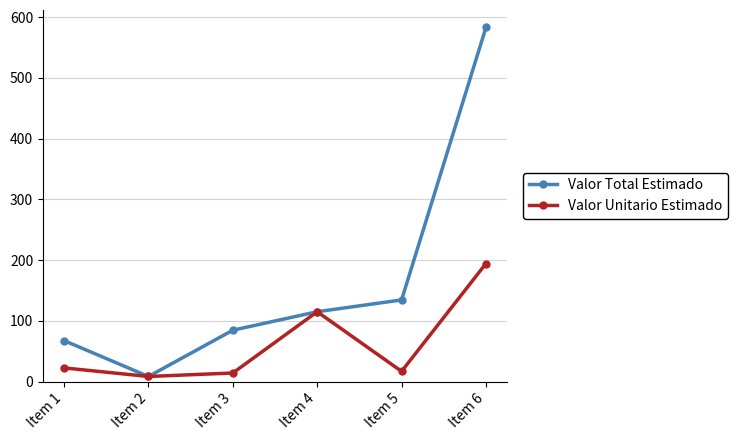

How many lines are shown in the chart?

2